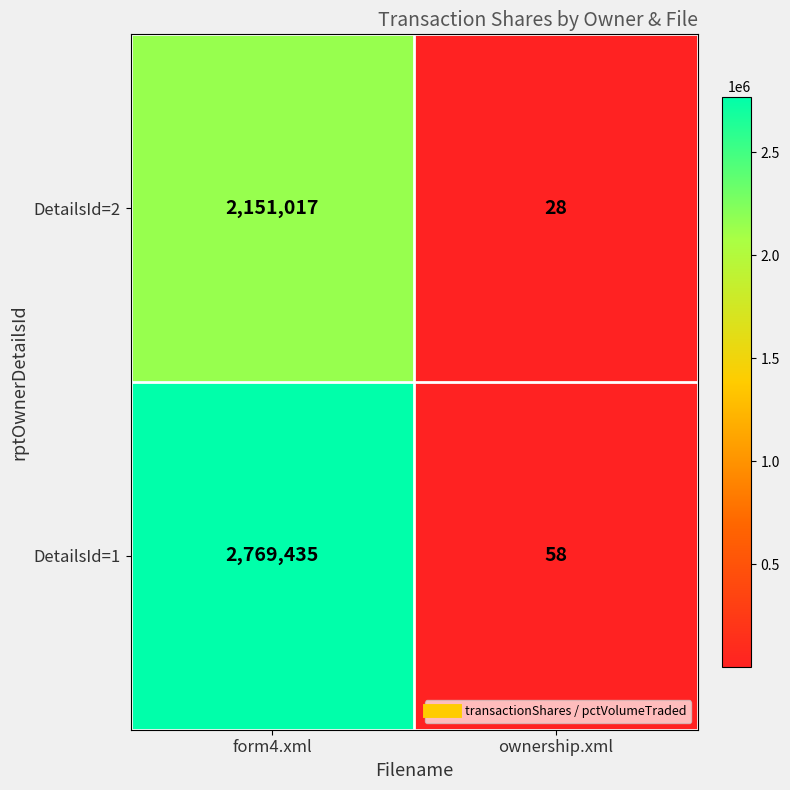

What is the spread (max minus min) of values at ownership.xml?

30